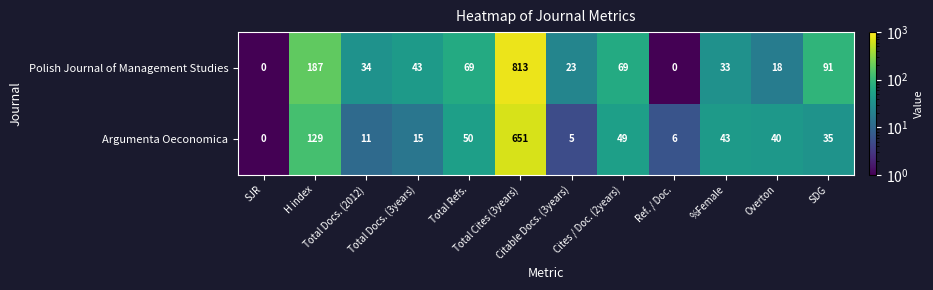

Rank the series by their average value, from highest to lowest.

Polish Journal of Management Studies, Argumenta Oeconomica